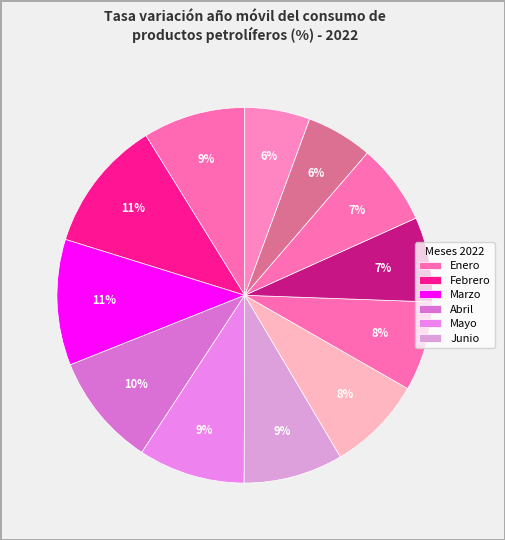

Which category has the smallest portion of the pie?

Diciembre